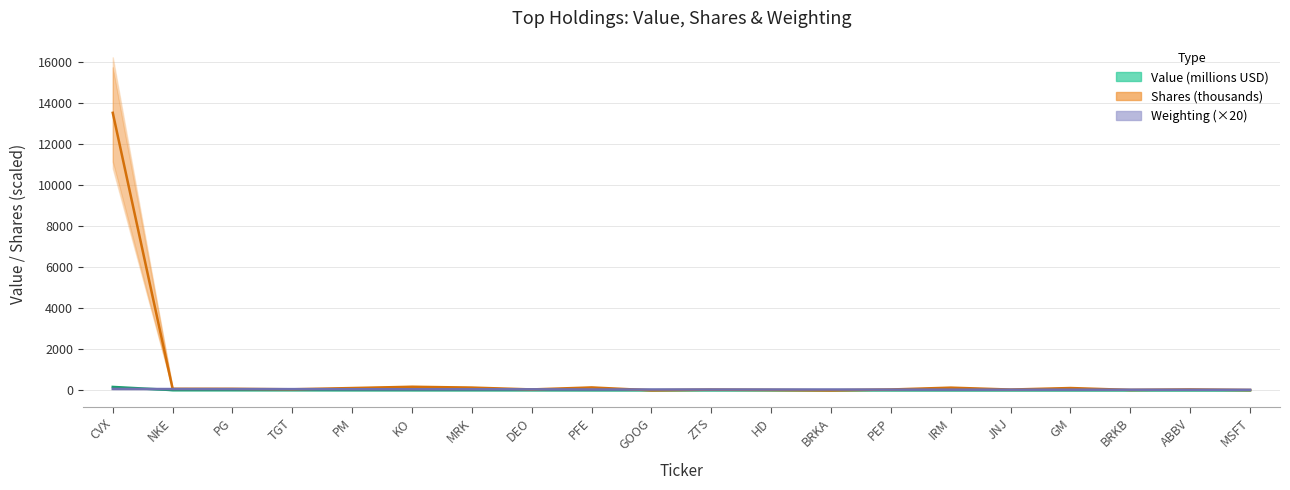

List the labels in order of Value (millions USD) value, smallest first.

MSFT, ABBV, BRKB, GM, JNJ, IRM, PEP, BRKA, HD, ZTS, GOOG, PFE, DEO, MRK, KO, PM, TGT, PG, NKE, CVX